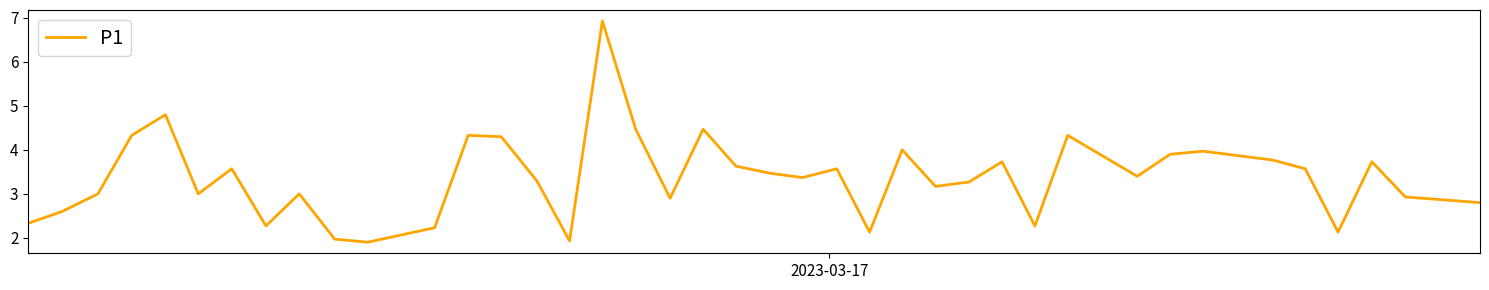

What is the minimum value shown in the chart?

1.9